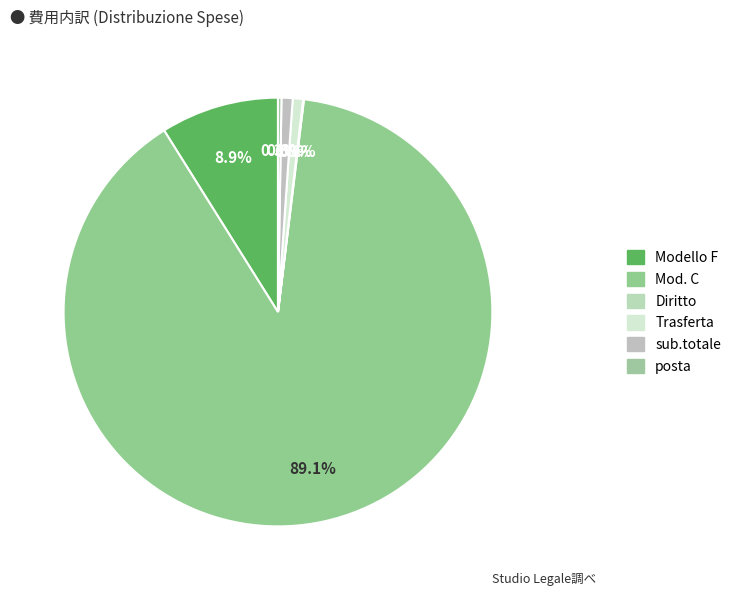

Rank the categories by value from highest to lowest.

Mod. C, Modello F, sub.totale, Trasferta, posta, Diritto